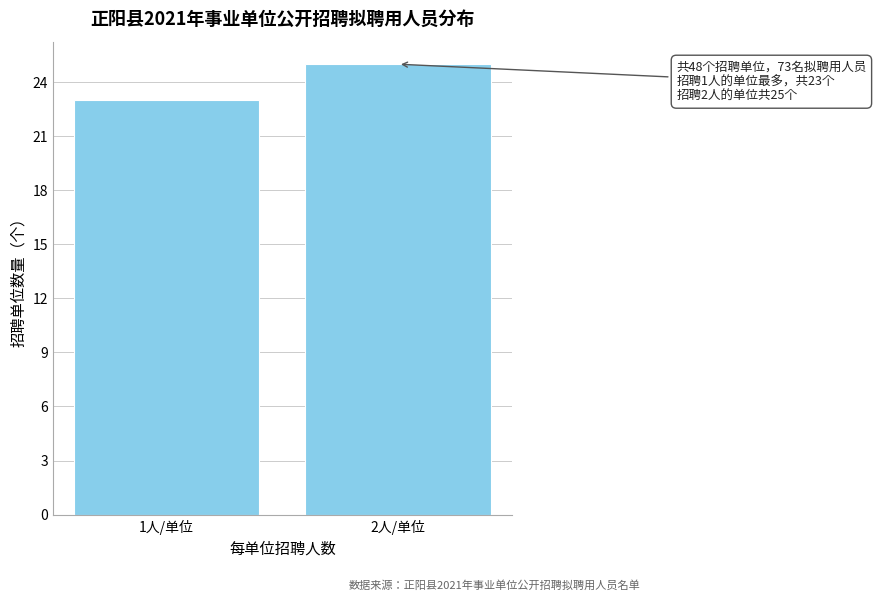

Reading left to right, transcribe all the data shown in this chart.

23	25